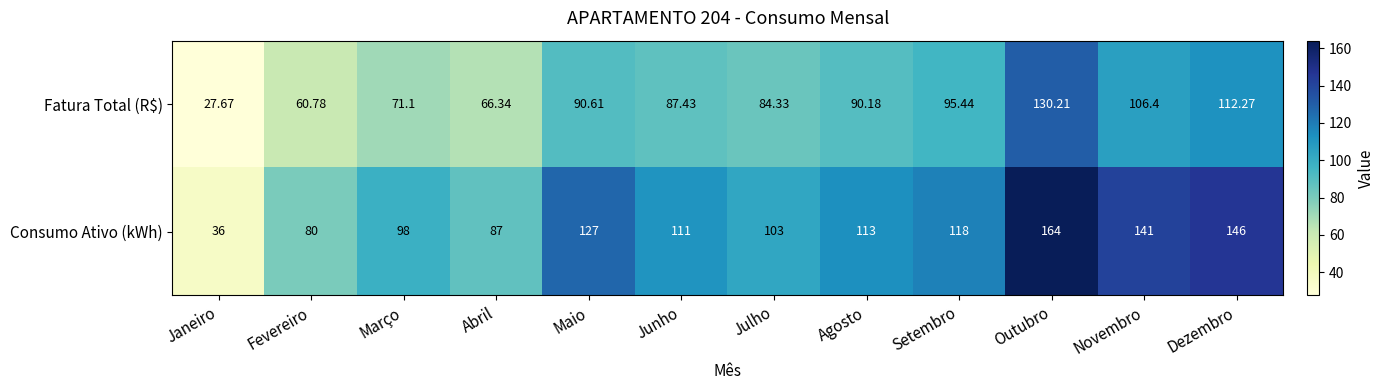

Which series changed the most between Fevereiro and Dezembro?

Consumo Ativo (kWh)